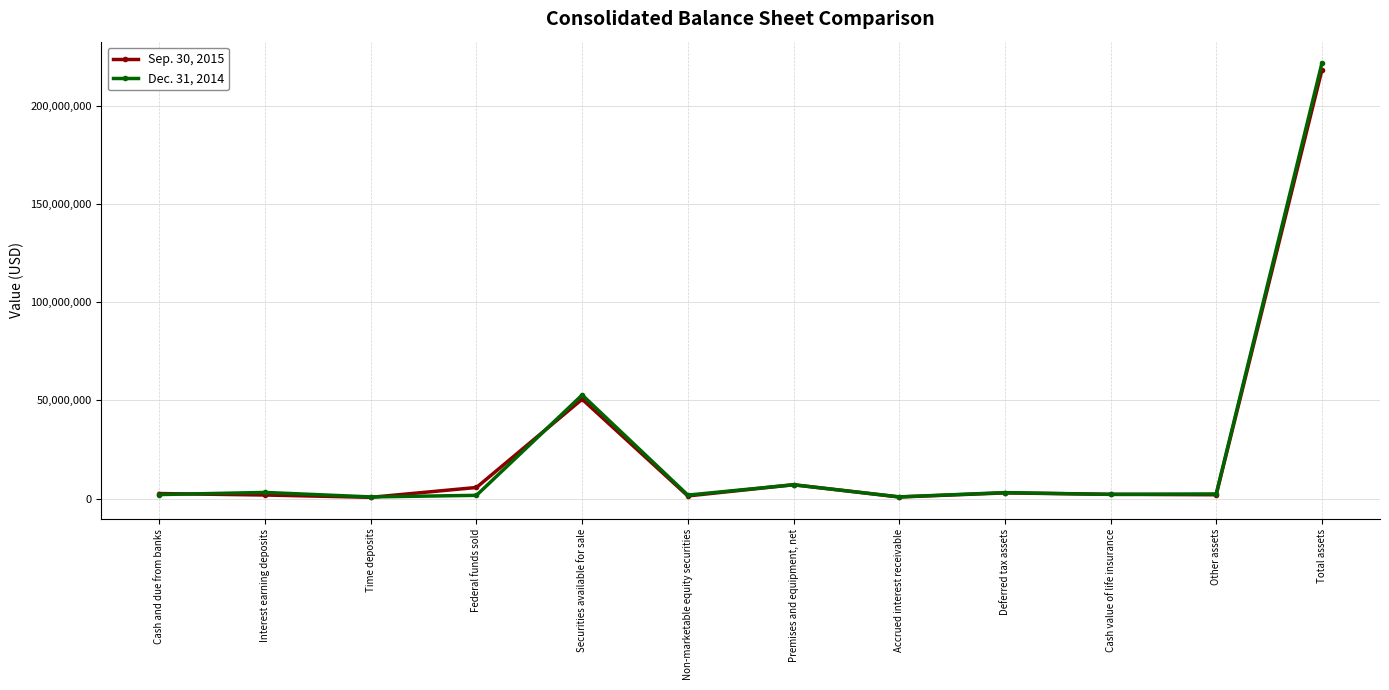

Which series ends up on top after the final intersection of Sep. 30, 2015 and Dec. 31, 2014?

Dec. 31, 2014